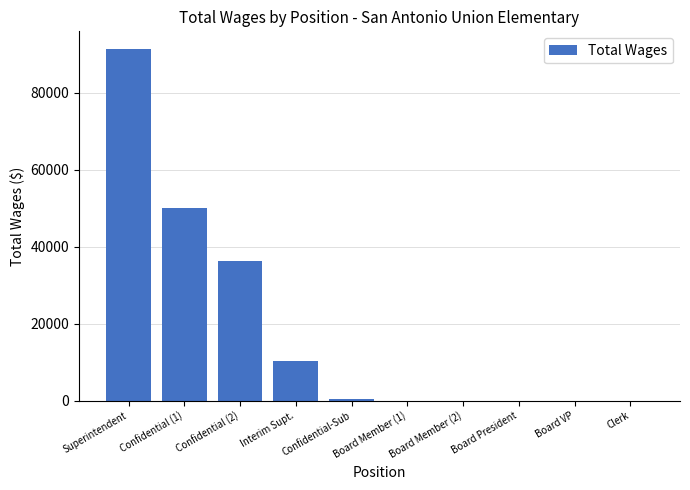

Which has a higher value, Confidential-Sub or Interim Supt.?

Interim Supt.